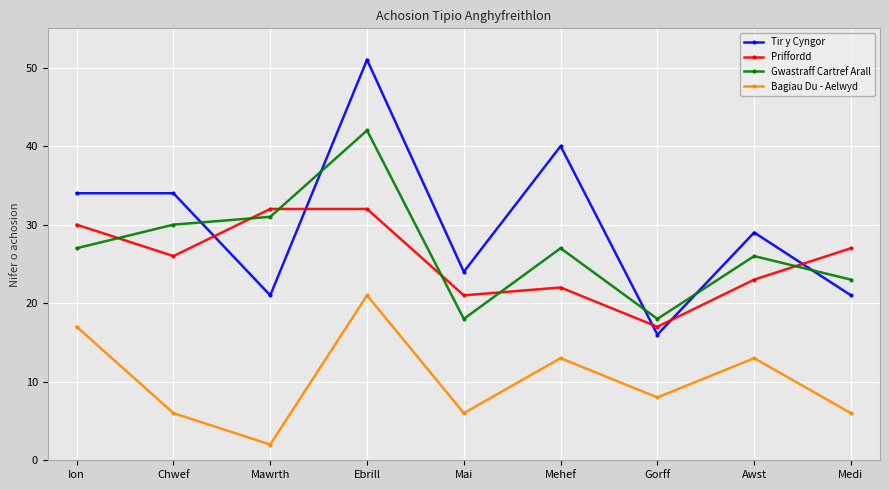

Which label corresponds to the smallest value in the chart?

Mawrth